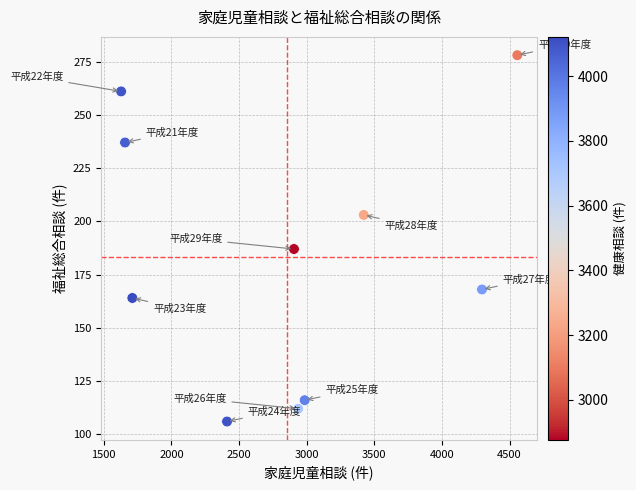

What is the average X value?

2851